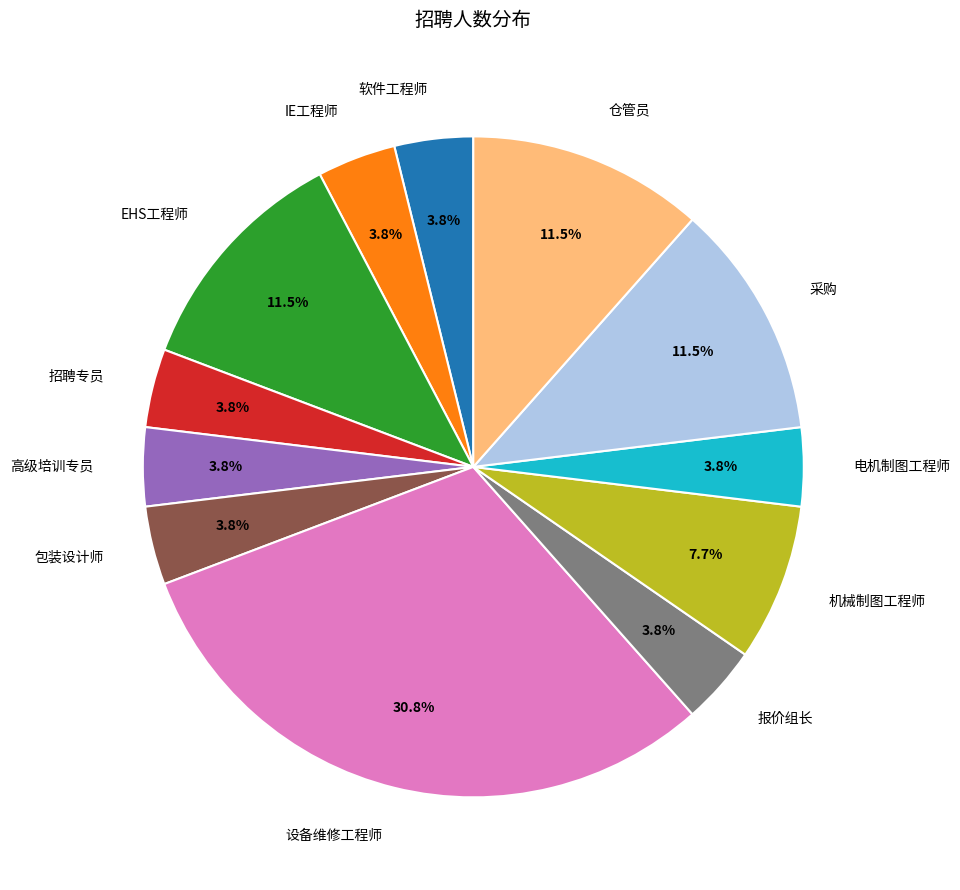

Which slice is the largest?

设备维修工程师